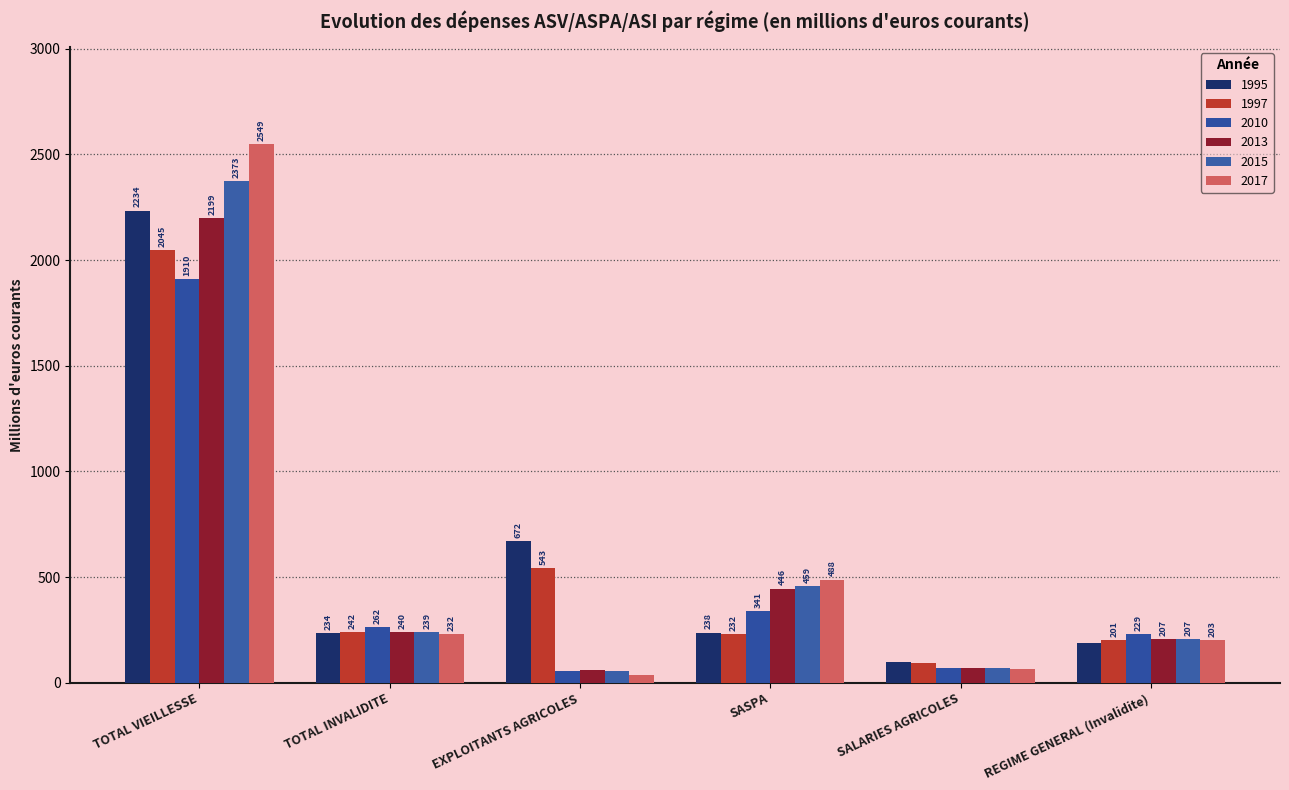

How many data points in 2013 are less than 239?

3